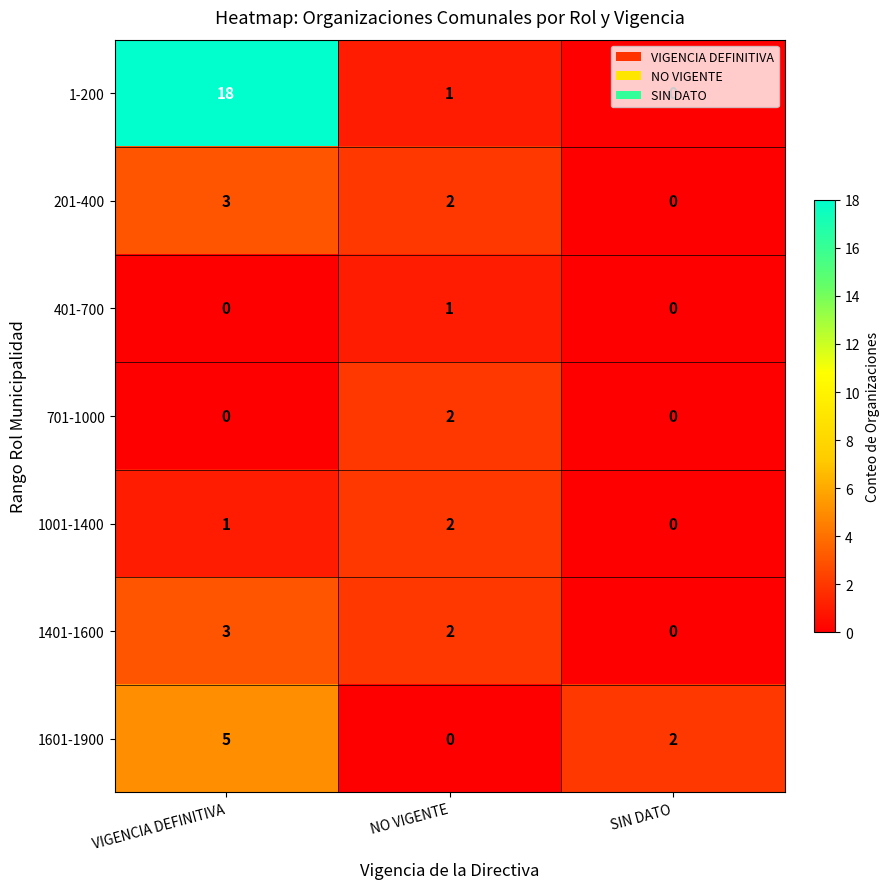

The 1601-1900 series shows 2 at VIGENCIA DEFINITIVA. True or false?

False